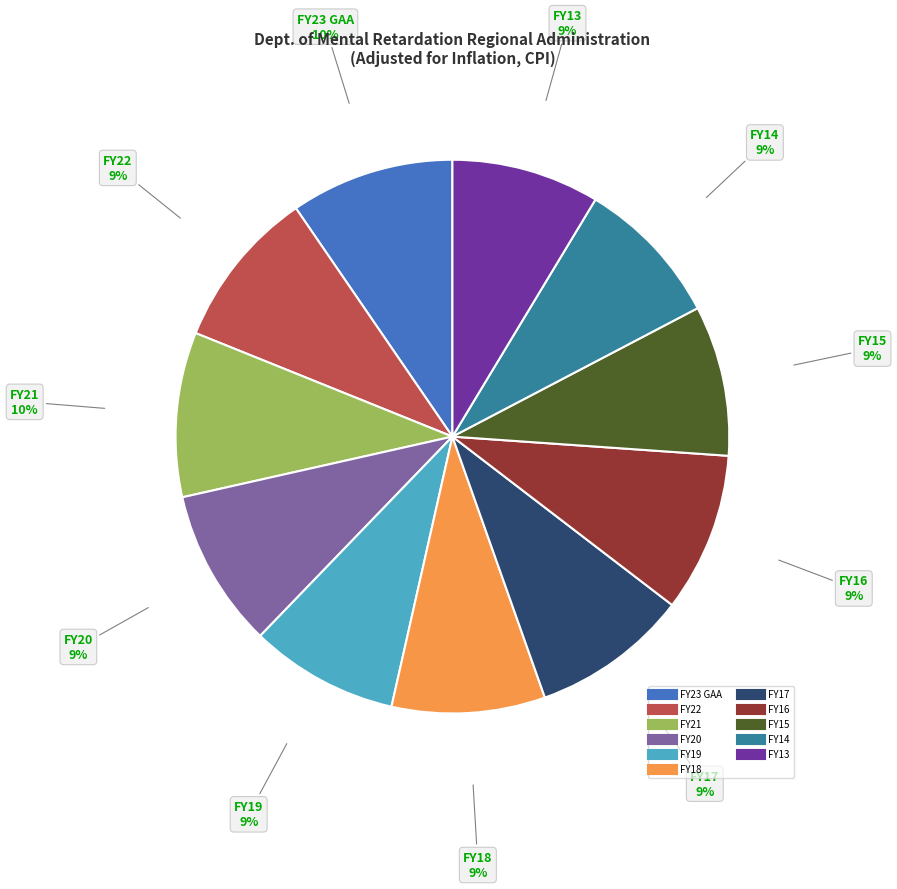

Do FY21 and FY17 together represent more than half of the pie?

No